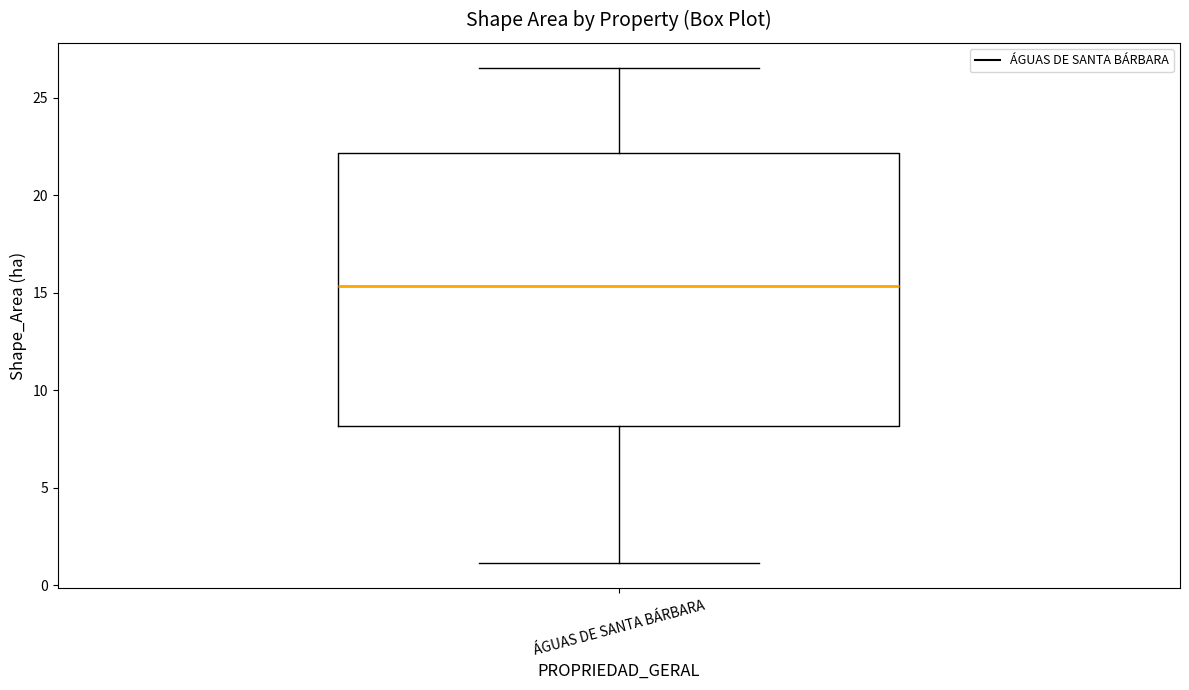

Read this box plot against the y-axis: the position of the median line, the range covered by the box, and the ends of both whiskers. The values are not printed on the chart, so give them approximately, as read against the axis.

median 15.5, box 8.0 to 22.0, whiskers 1.0 to 26.5